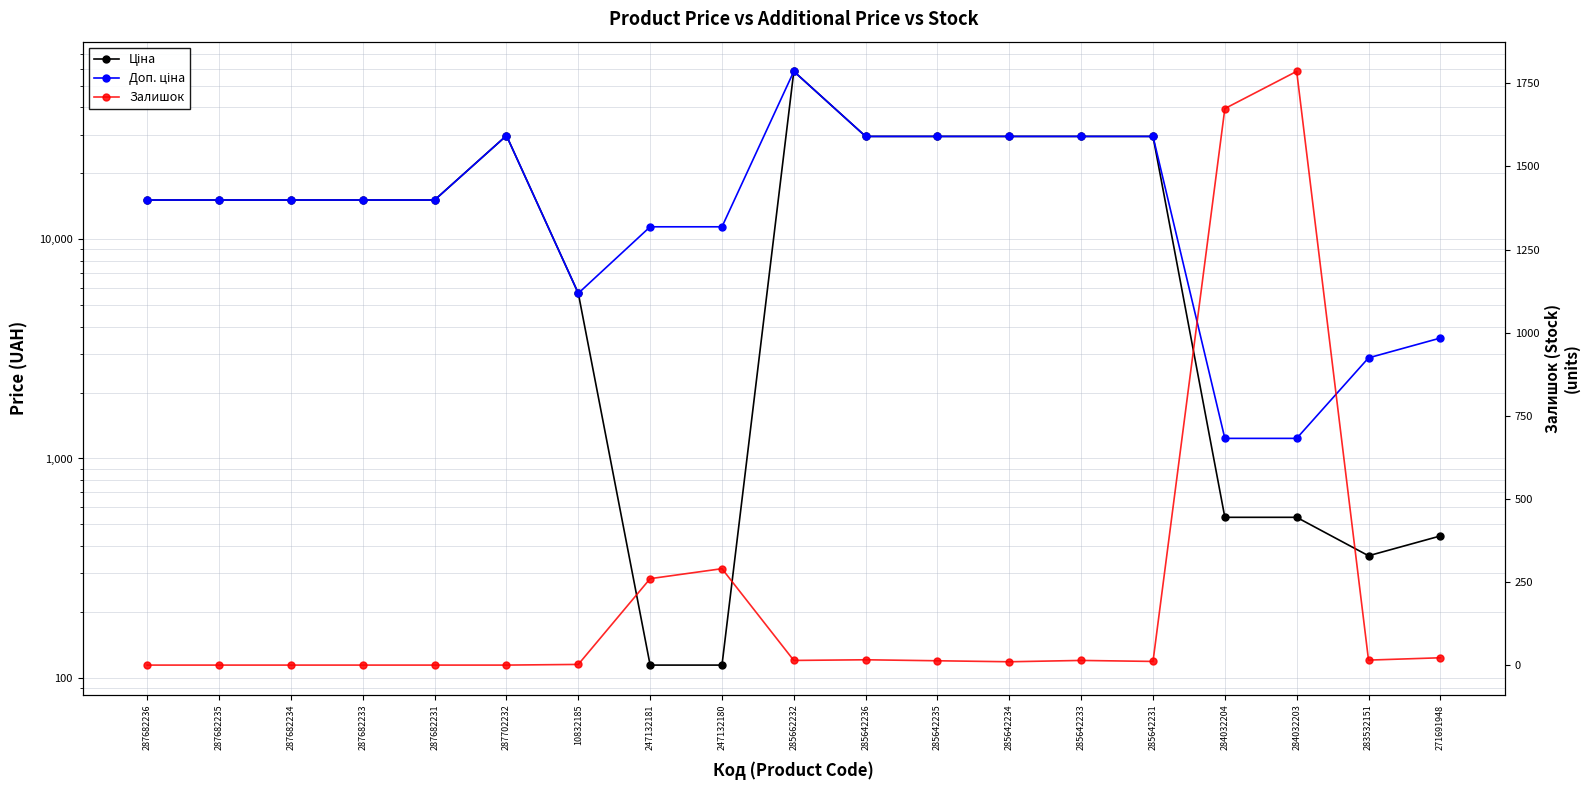

What is the difference between the highest and lowest values at 285642236?

29475.5